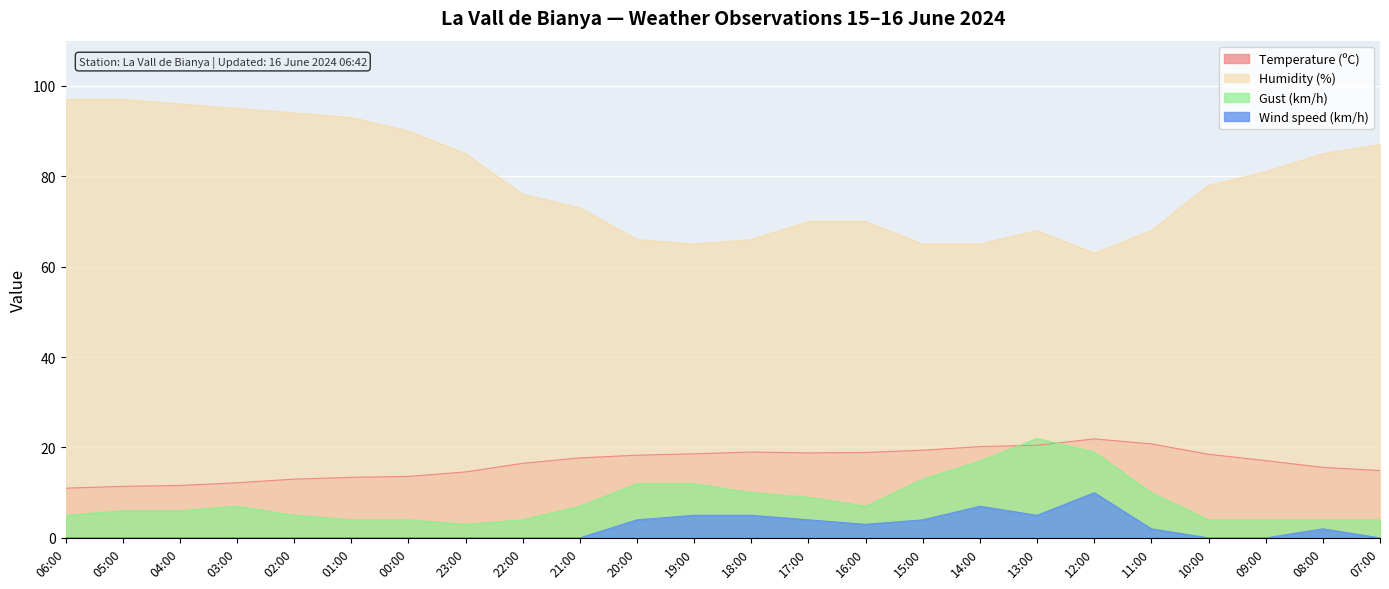

True or false: Humidity (%) and Wind speed (km/h) cross at least once.

False